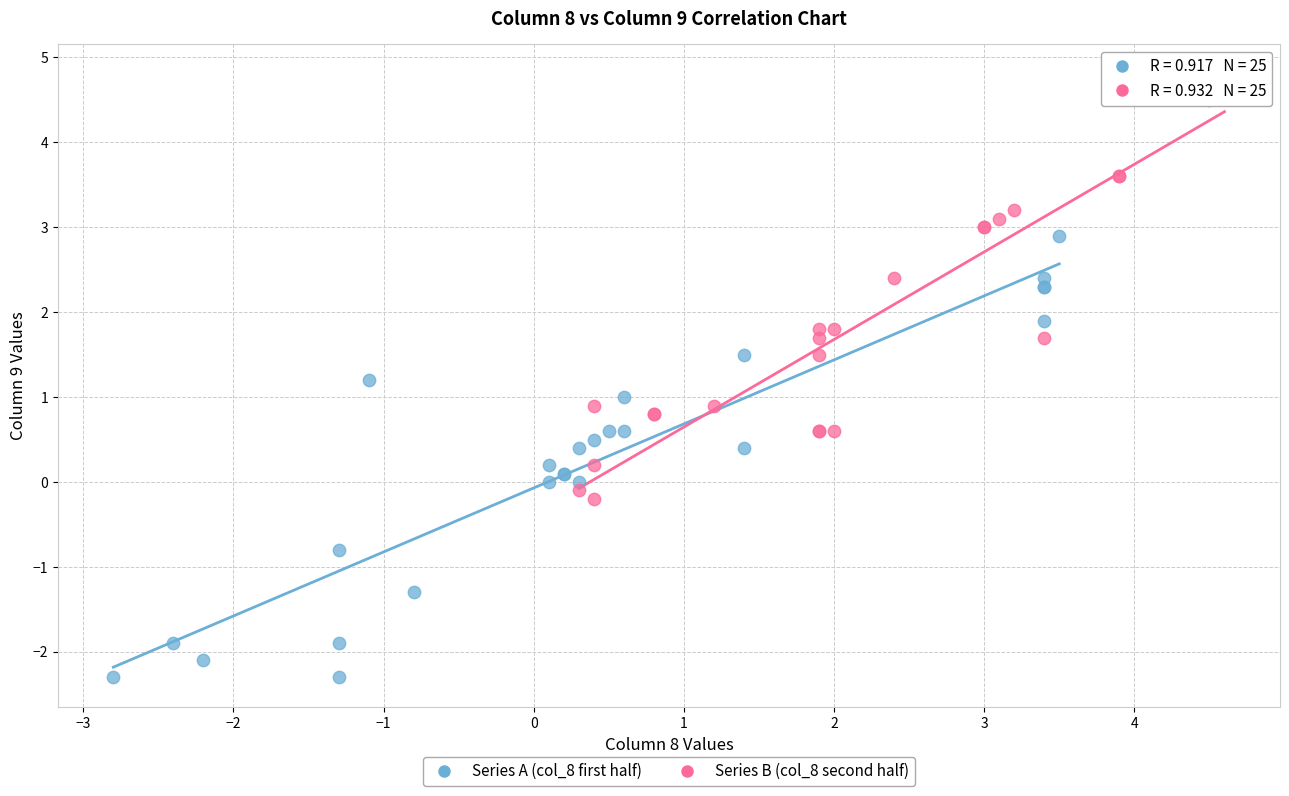

Which series contains the lowest Y value?

Series A (col_8 first half)